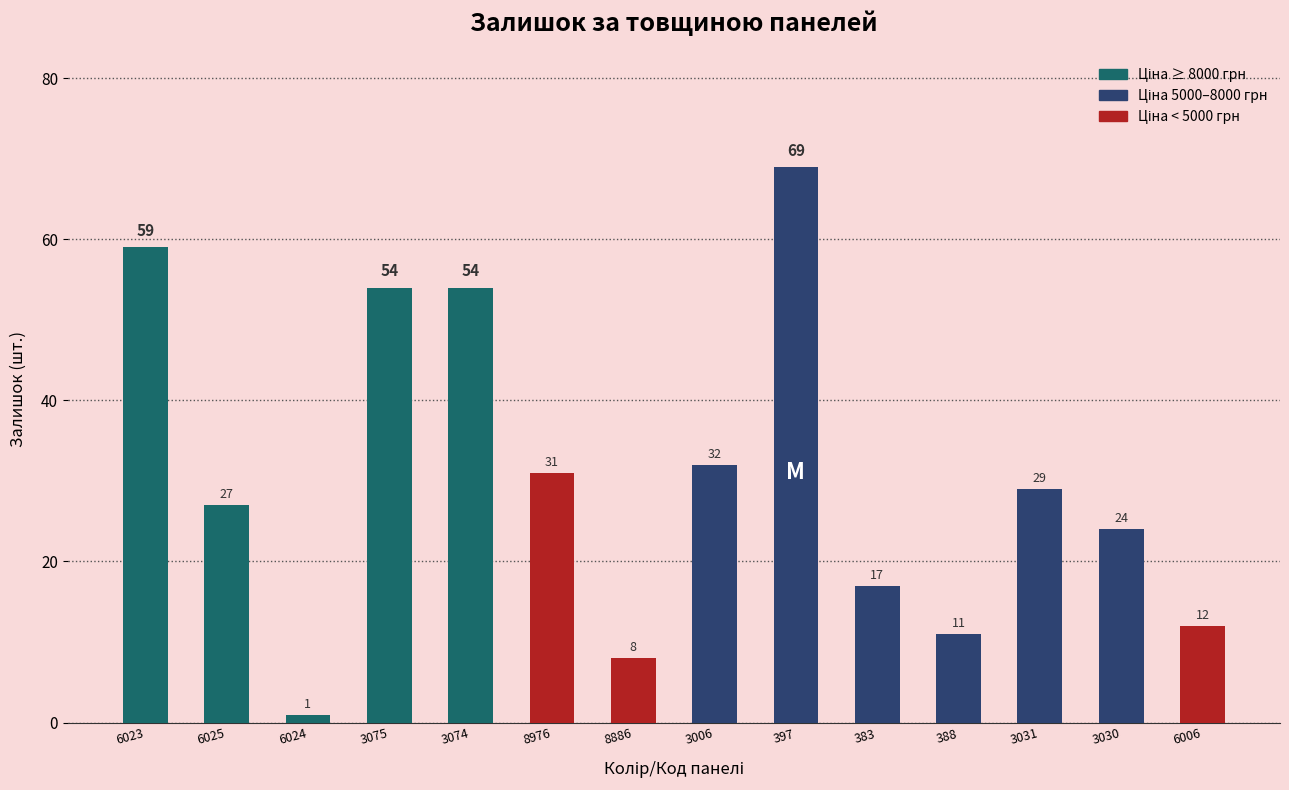

How many distinct data groups are displayed?

1